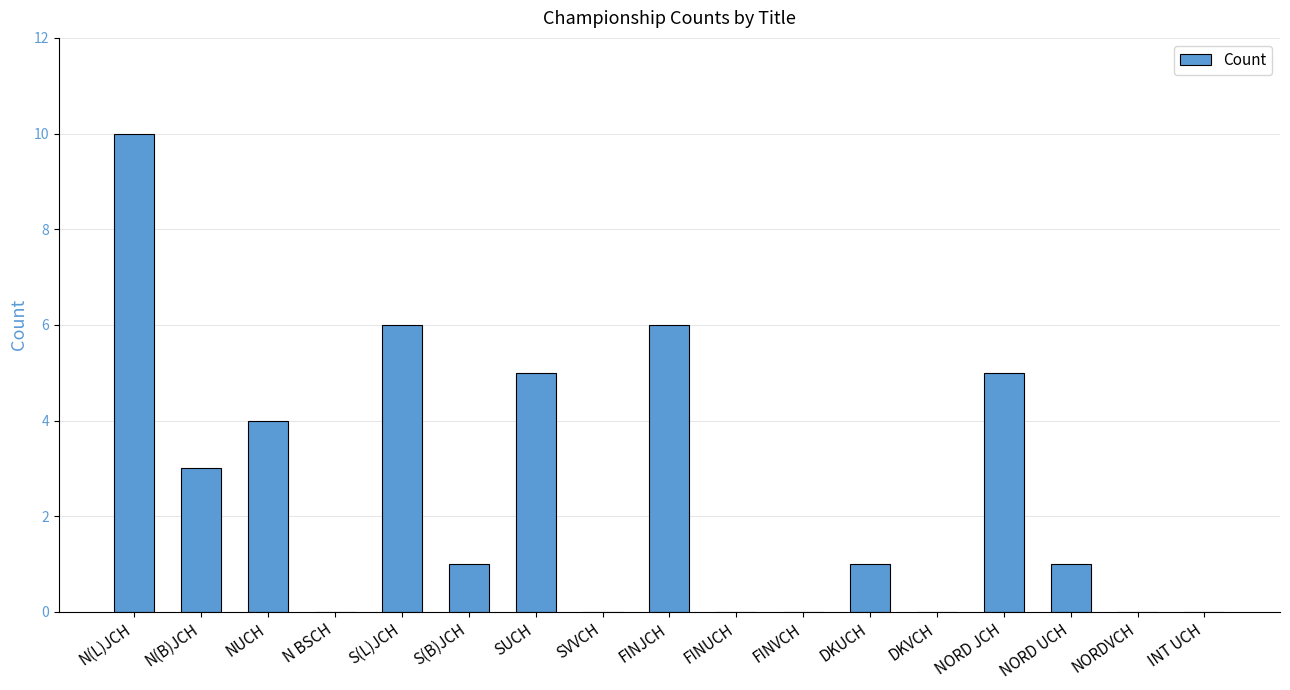

Which has a higher value, NORD JCH or FINJCH?

FINJCH